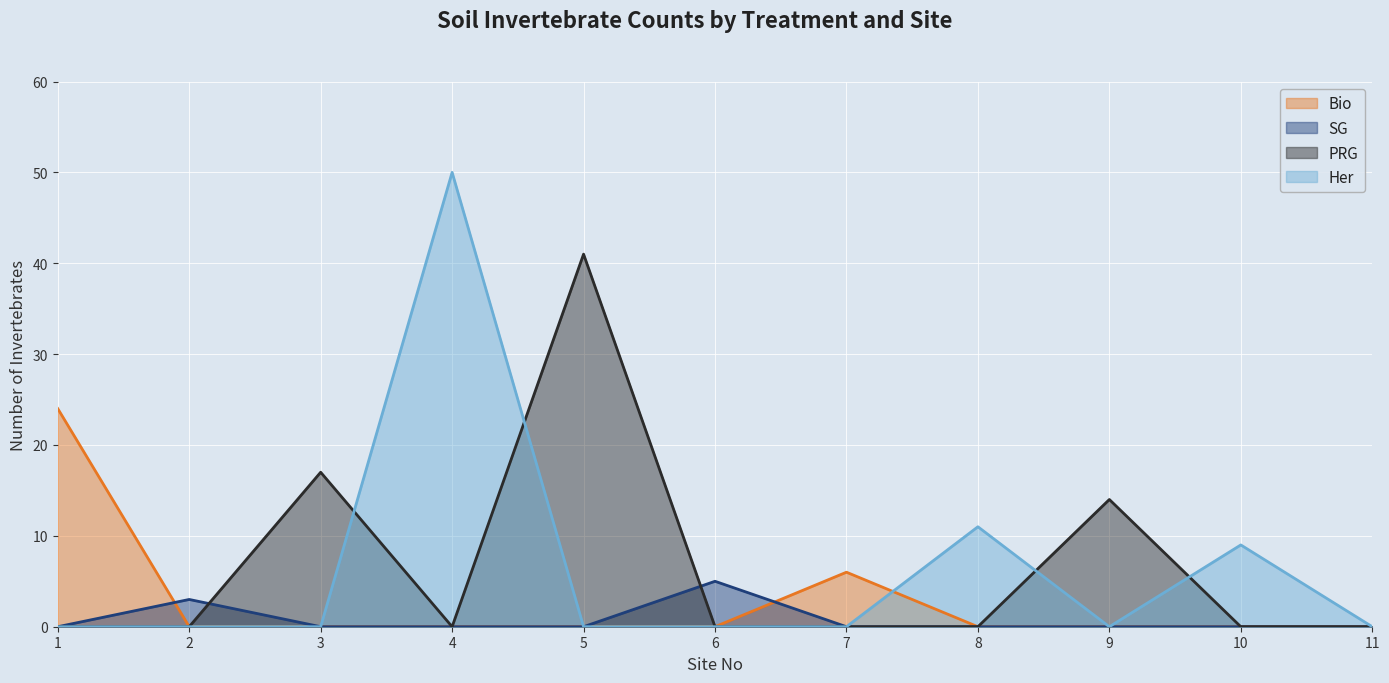

Rank the series by their maximum value, from highest to lowest.

Her, PRG, Bio, SG